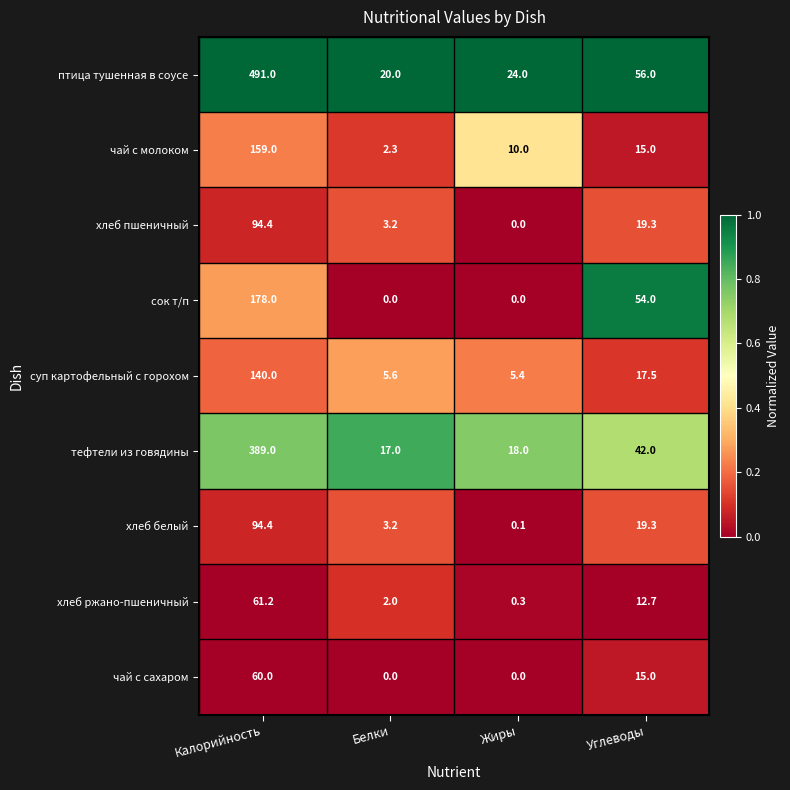

How many data points in хлеб пшеничный are less than 19?

2